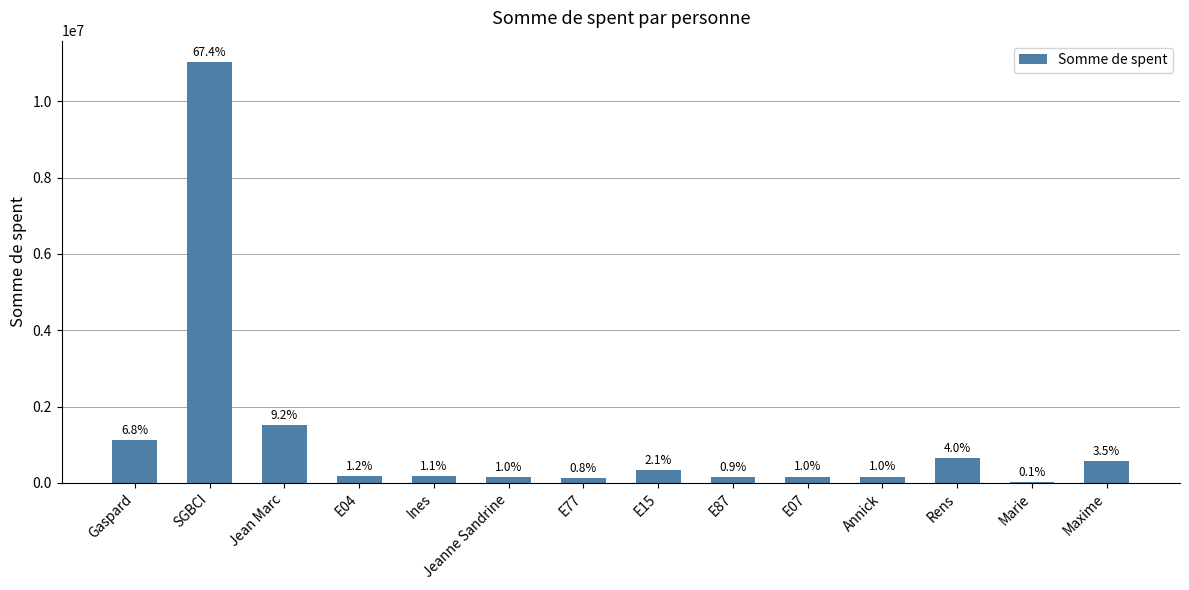

Is it true that the value at E07 is 286773?

False